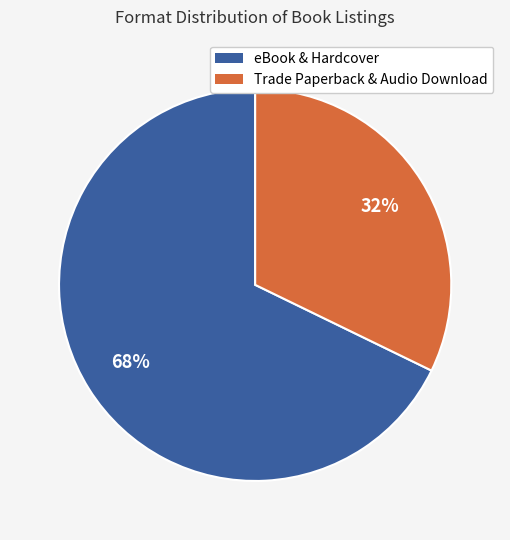

To the nearest percent, what is the difference between the largest and smallest slice percentages?

36%